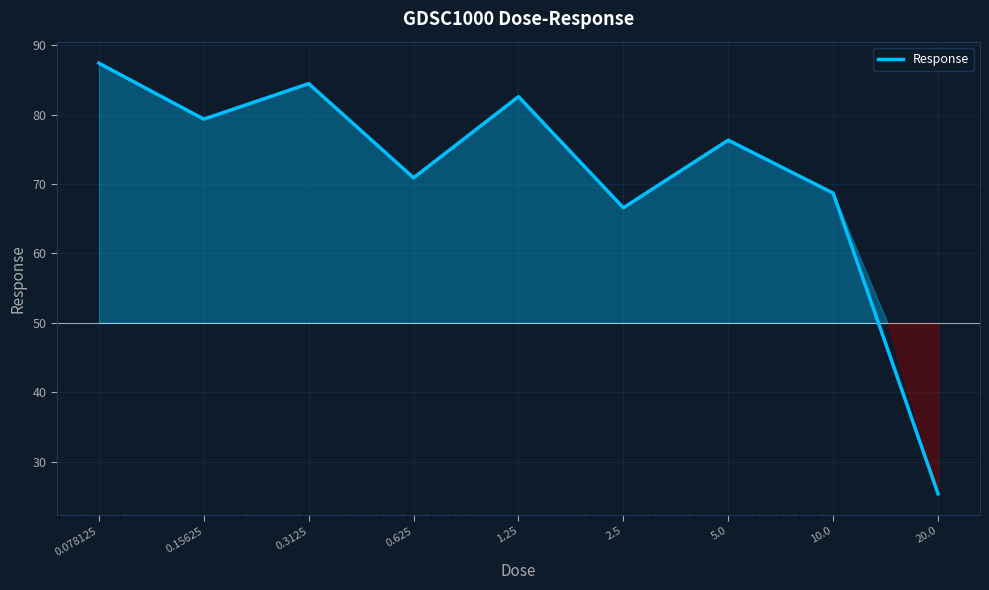

What is the difference between the maximum and minimum values?

62.0